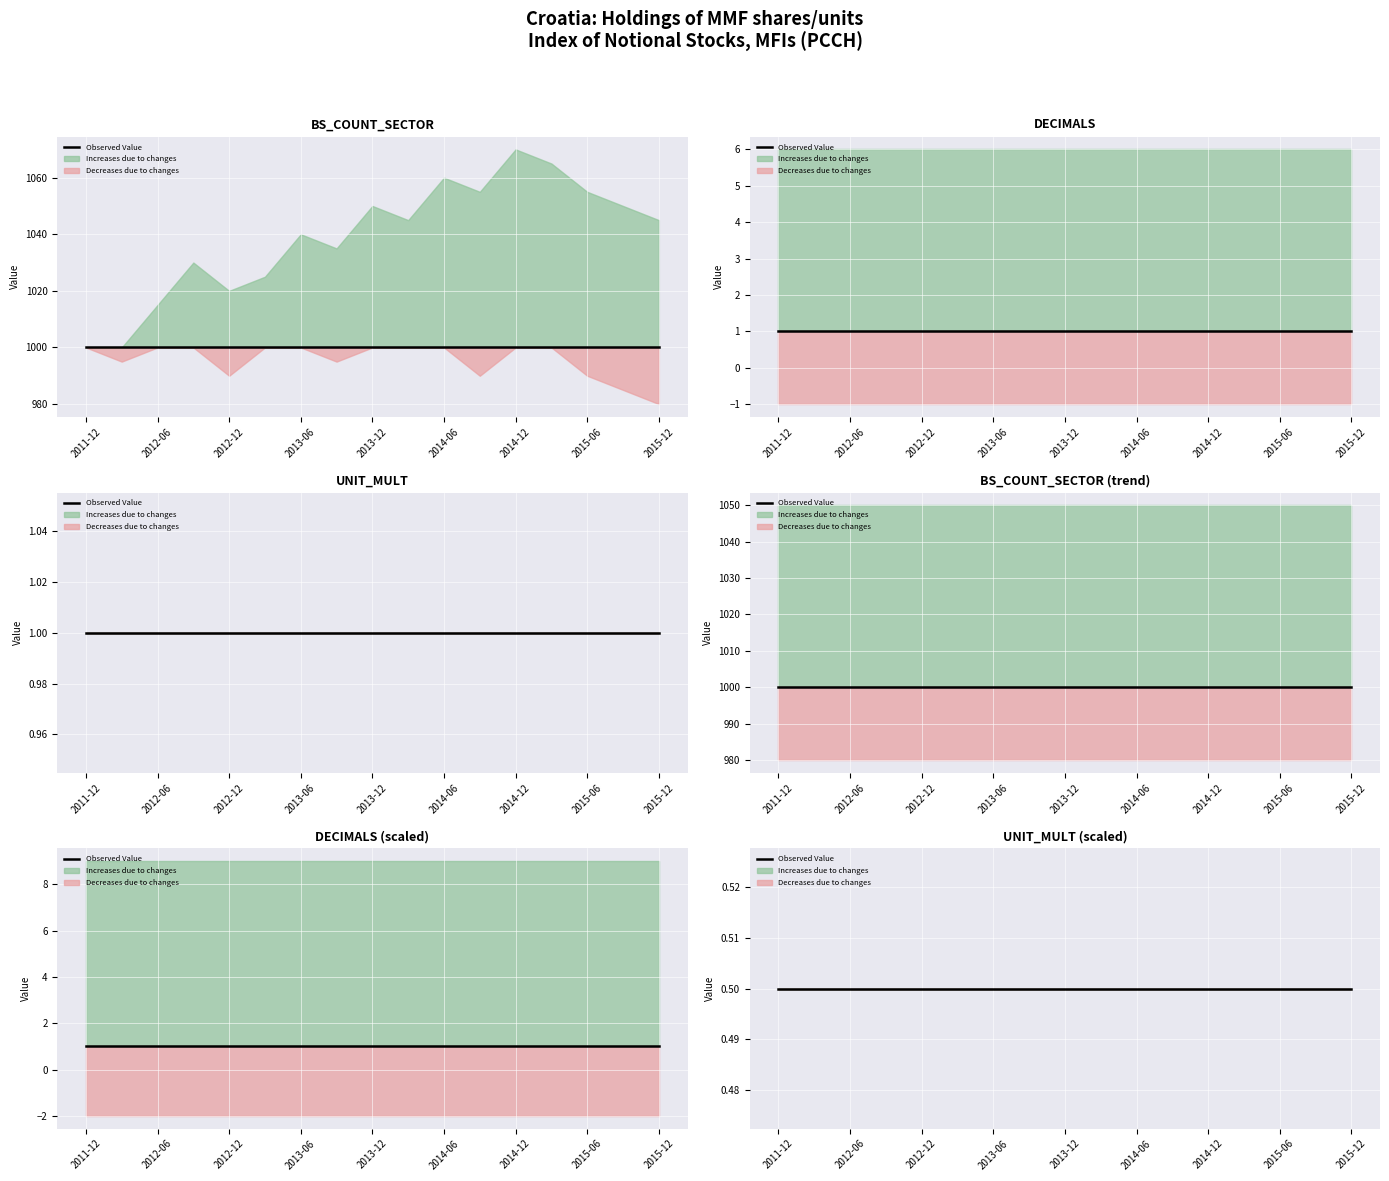

At how many categories does at least one series exceed 238?

17